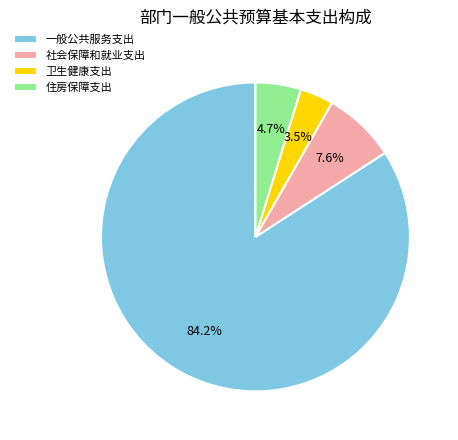

What is the ratio of the value at 住房保障支出 to the value at 一般公共服务支出?

0.1